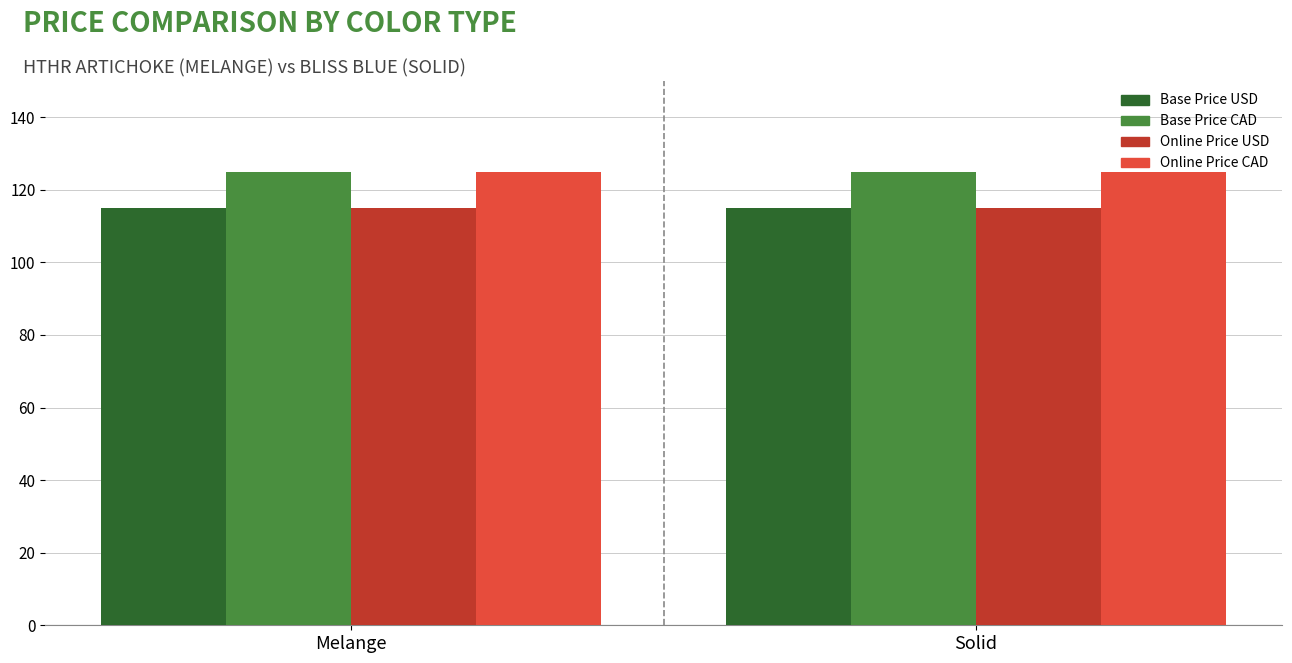

True or false: Base Price CAD has a value of 202 at Melange.

False